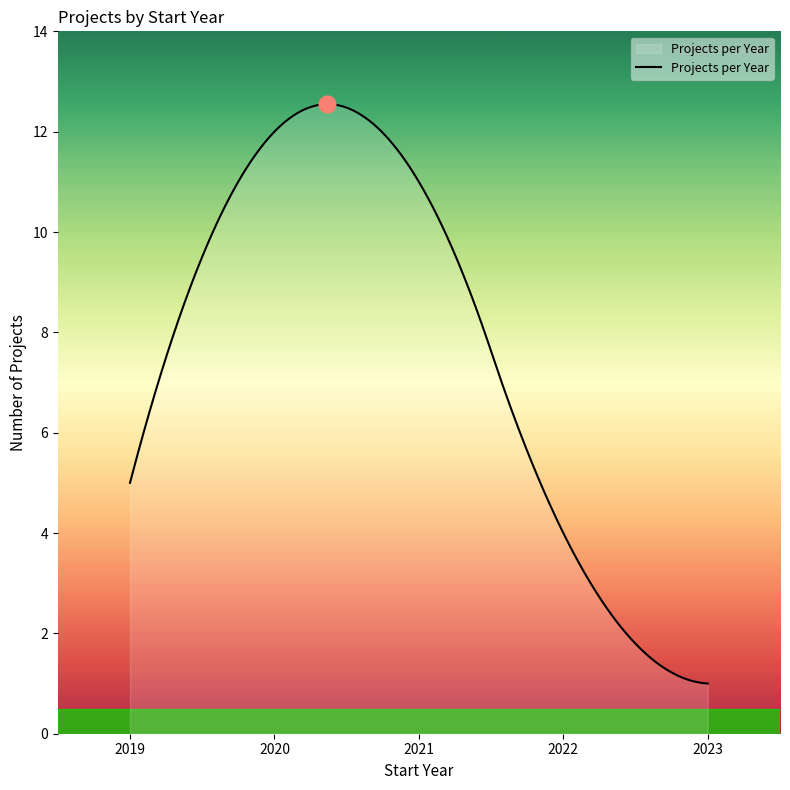

What is the difference between the maximum and minimum values?

11.5